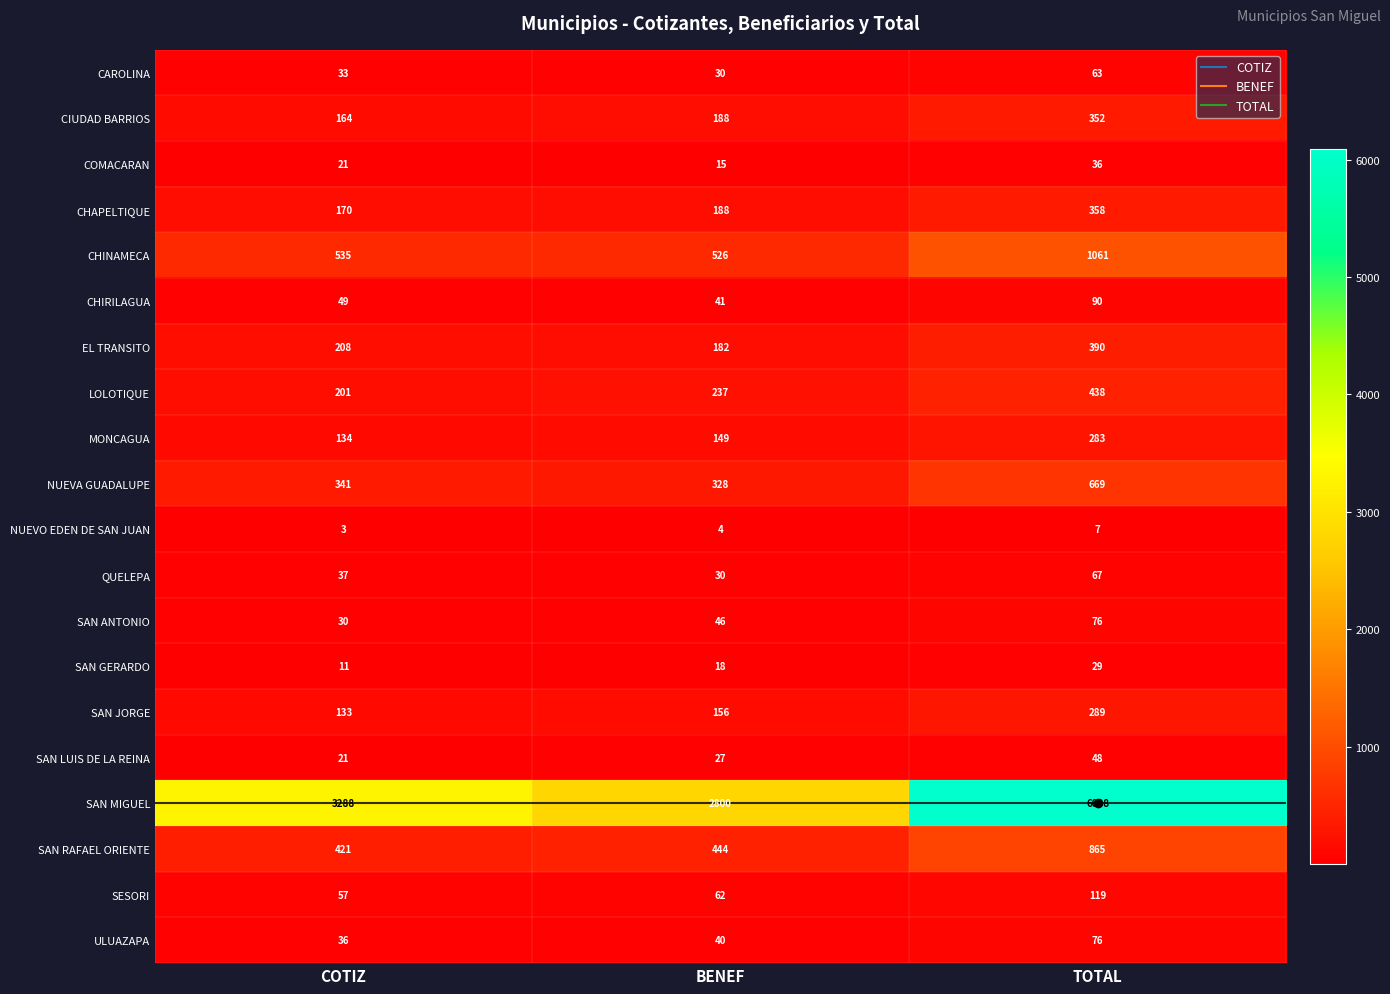

The value of SESORI at BENEF is 62. True or false?

True